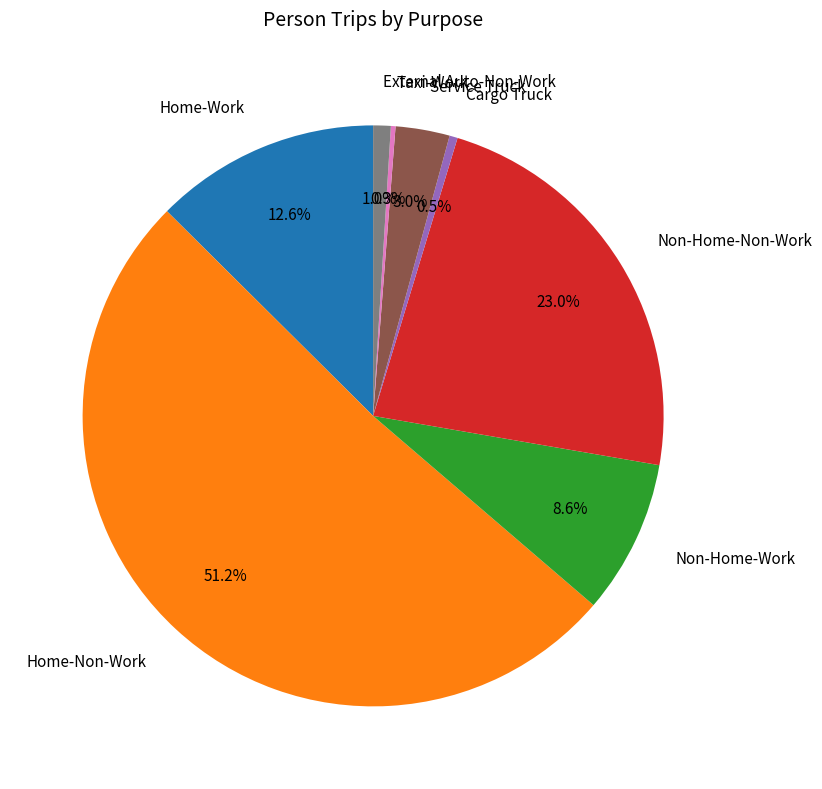

Approximately how many times larger is the value at Home-Non-Work compared to Home-Work?

4.1